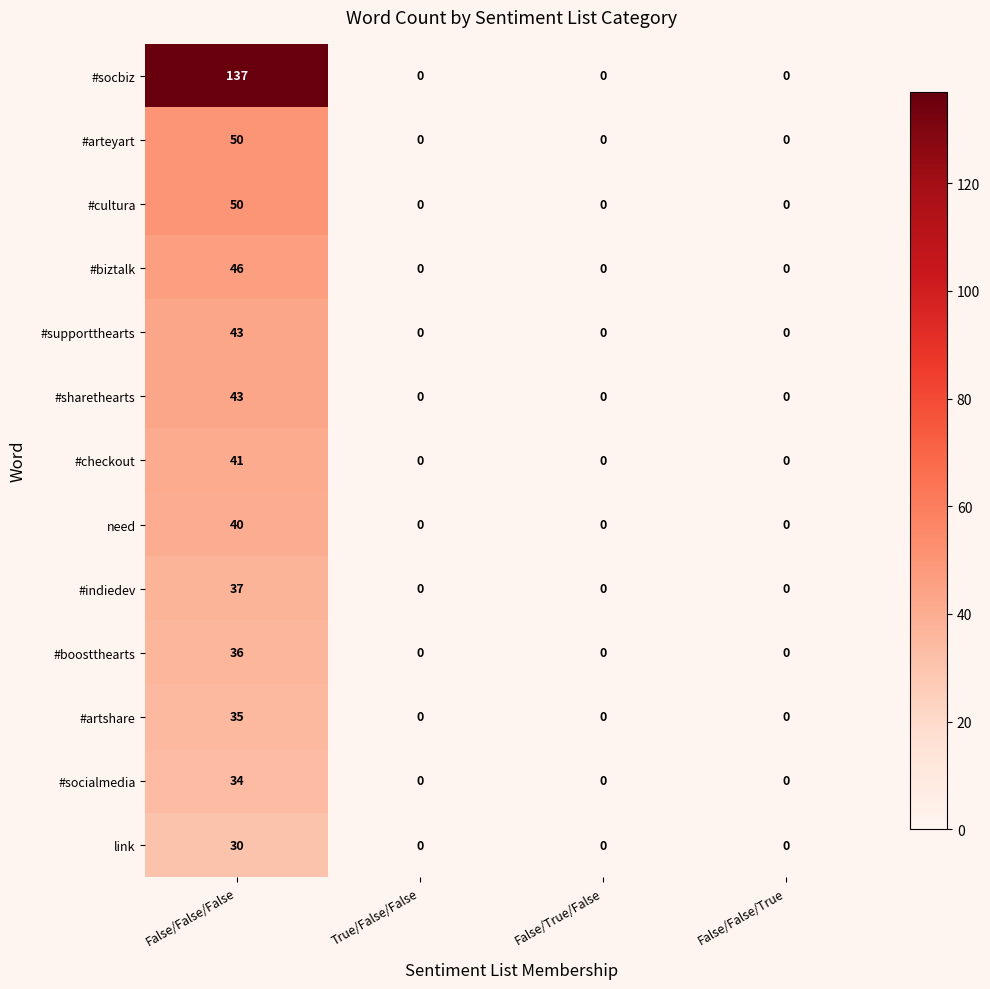

Count the #biztalk values in the range 0 to 46.

4